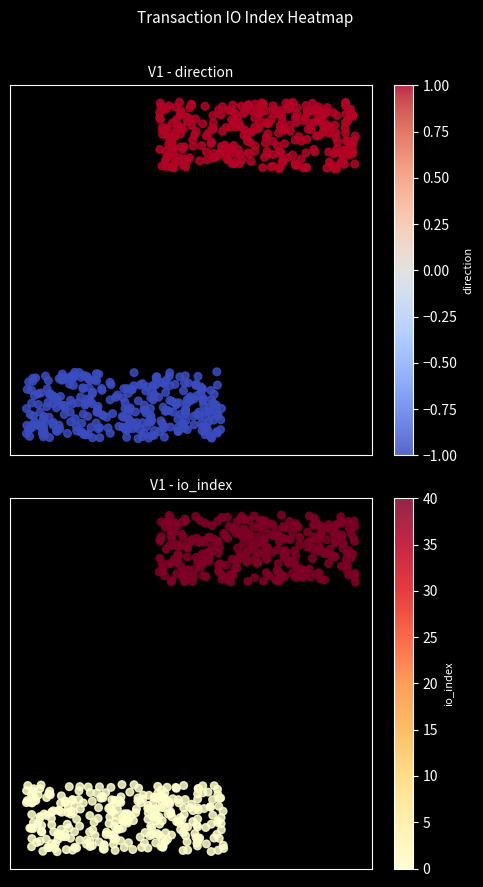

Count the number of categories in the chart.

2